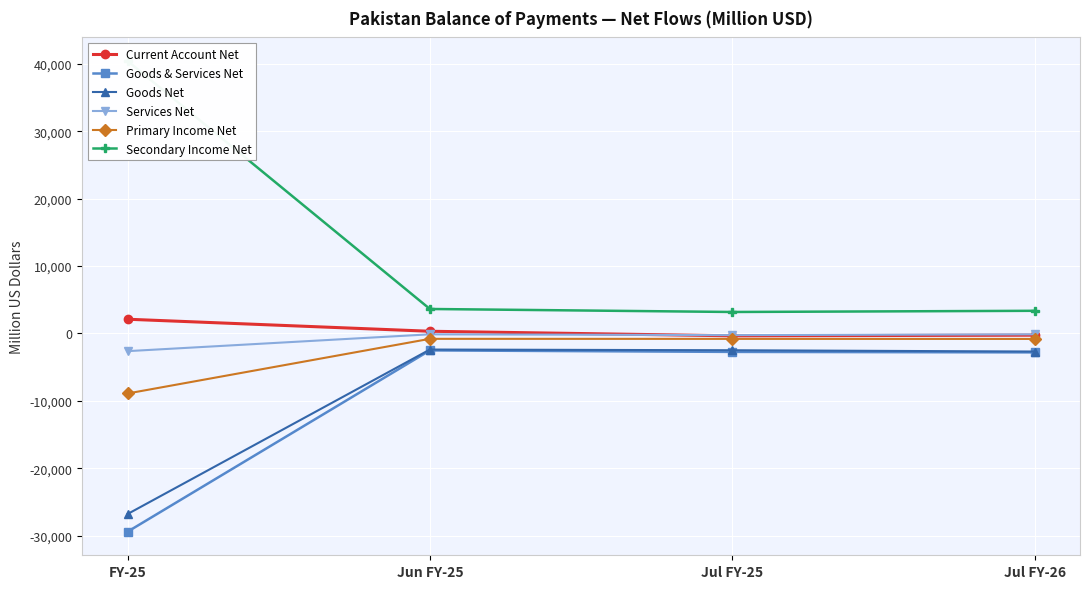

What is the average value of the Current Account Net series?

460